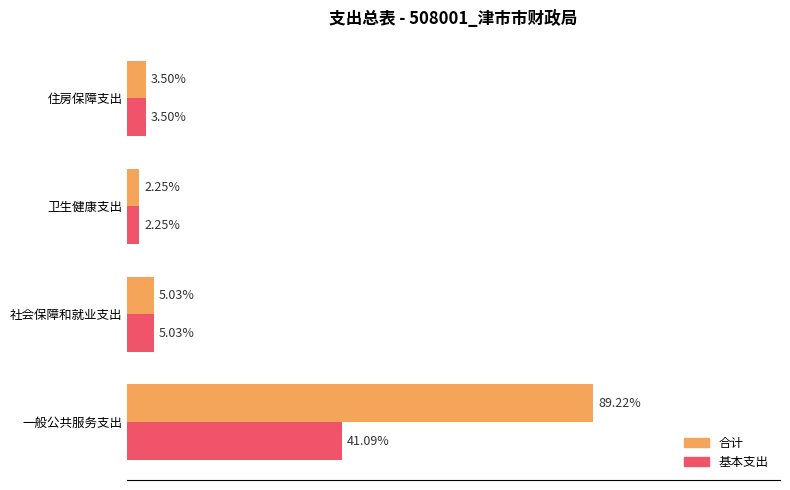

Which series has the largest total across all categories?

合计